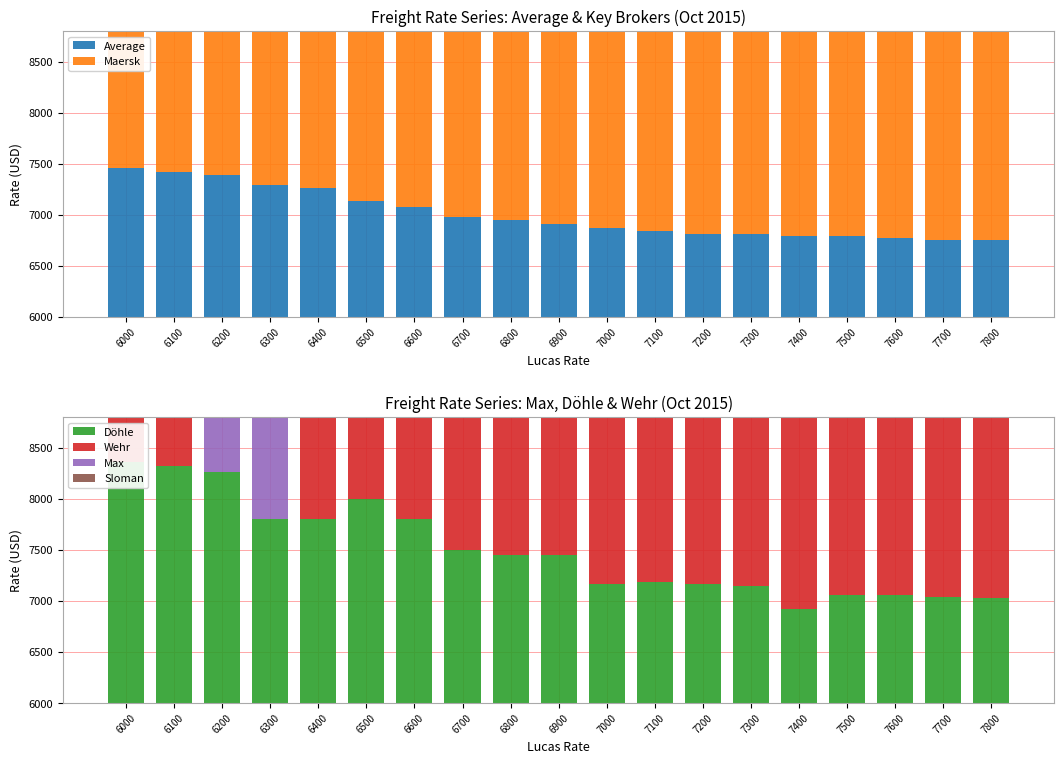

The value of Döhle at 6500 is 8000. True or false?

True